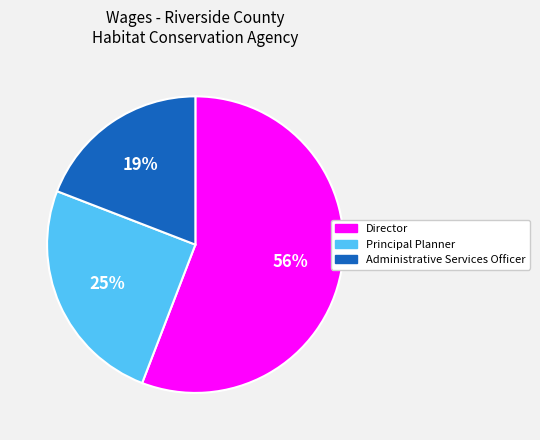

True or false: Principal Planner accounts for 25% of the total.

True